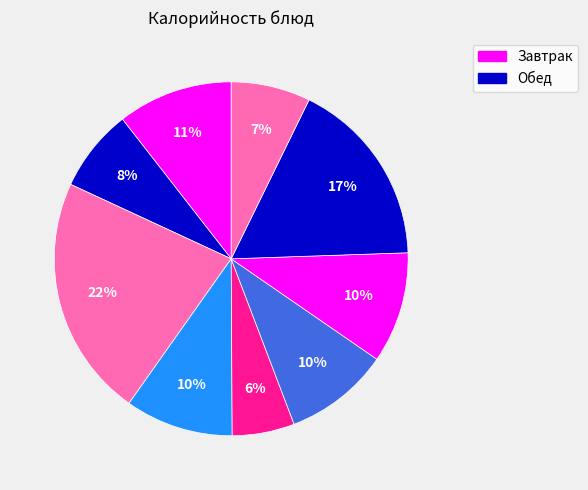

Count the number of slices in the pie.

9